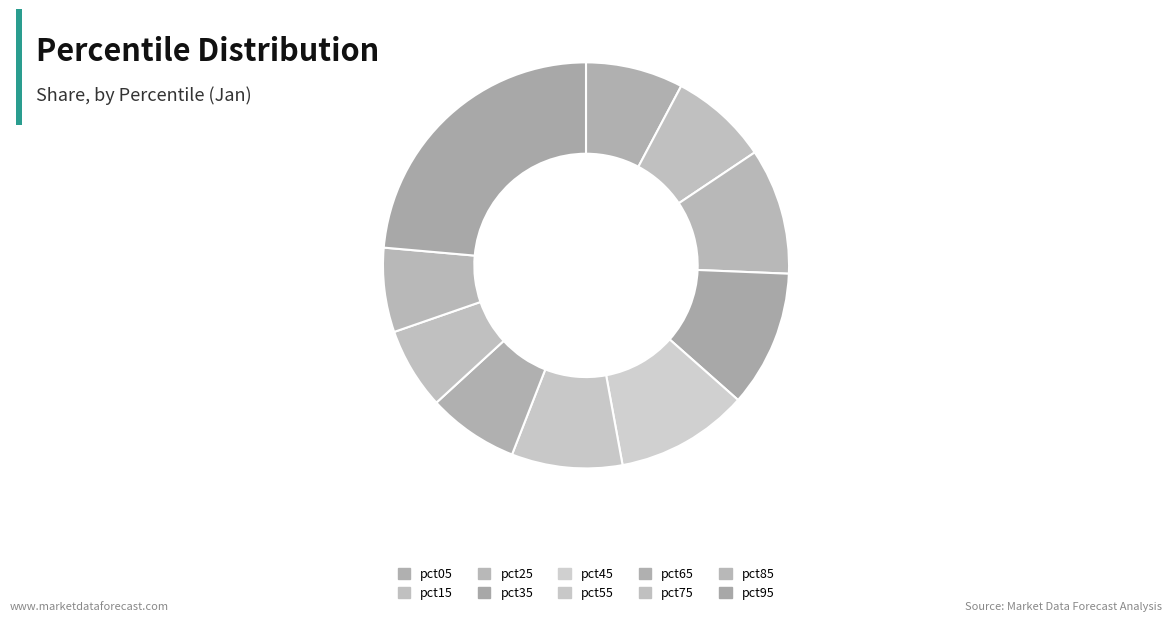

Is there any slice that represents more than half of the pie?

No